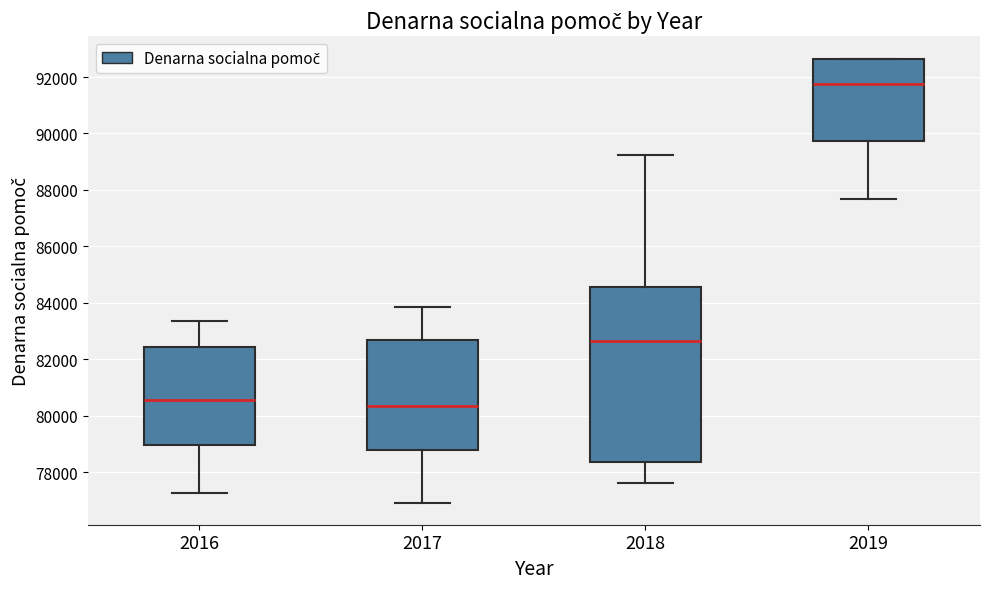

Reading left to right, read every box against the y-axis: the position of its median line, the range the box covers, and the ends of its whiskers. The values are not printed on the chart, so give them approximately, as read against the axis.

2016: median 80600, box 79000 to 82400, whiskers 77200 to 83400
2017: median 80400, box 78800 to 82600, whiskers 77000 to 83800
2018: median 82600, box 78400 to 84600, whiskers 77600 to 89200
2019: median 91800, box 89800 to 92600, whiskers 87600 to 92600